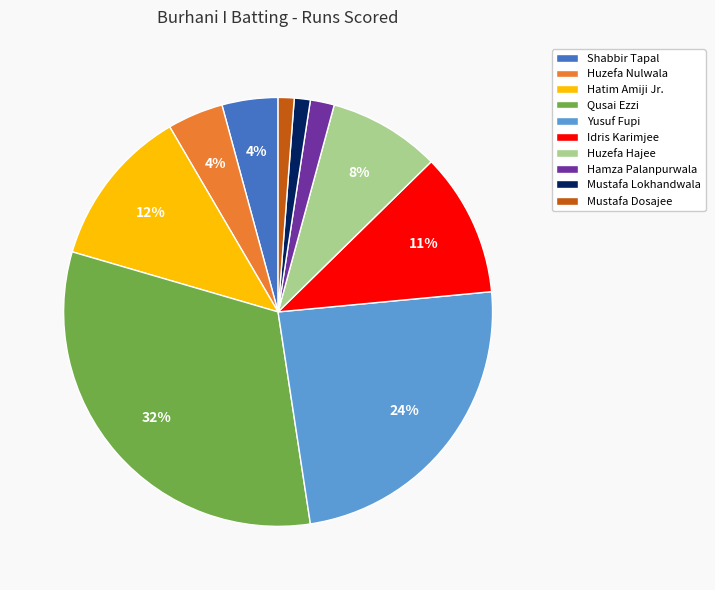

Approximately how many times larger is the value at Hamza Palanpurwala compared to Idris Karimjee?

0.2